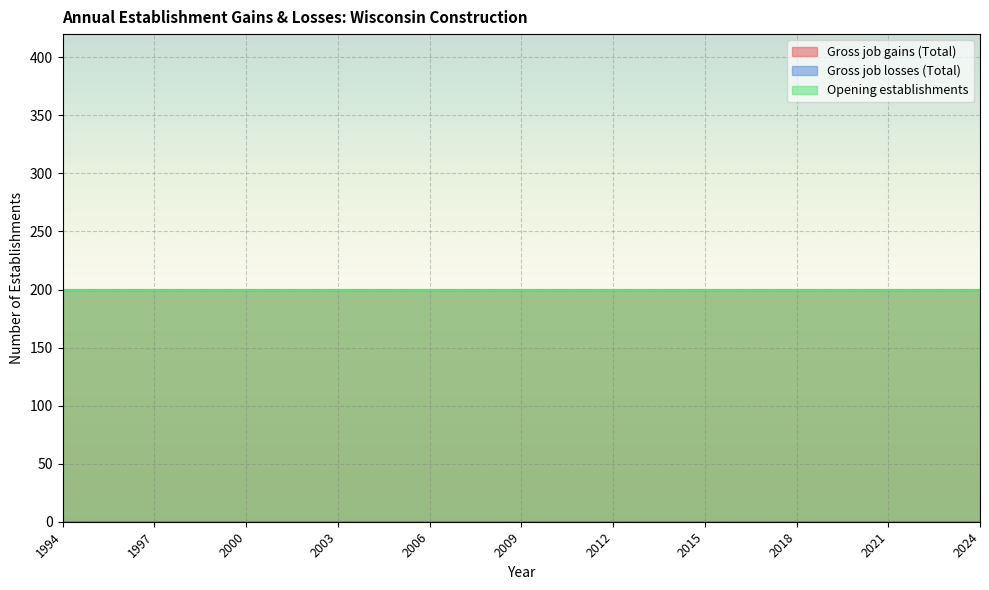

At which category is the sum across all series the highest?

1994